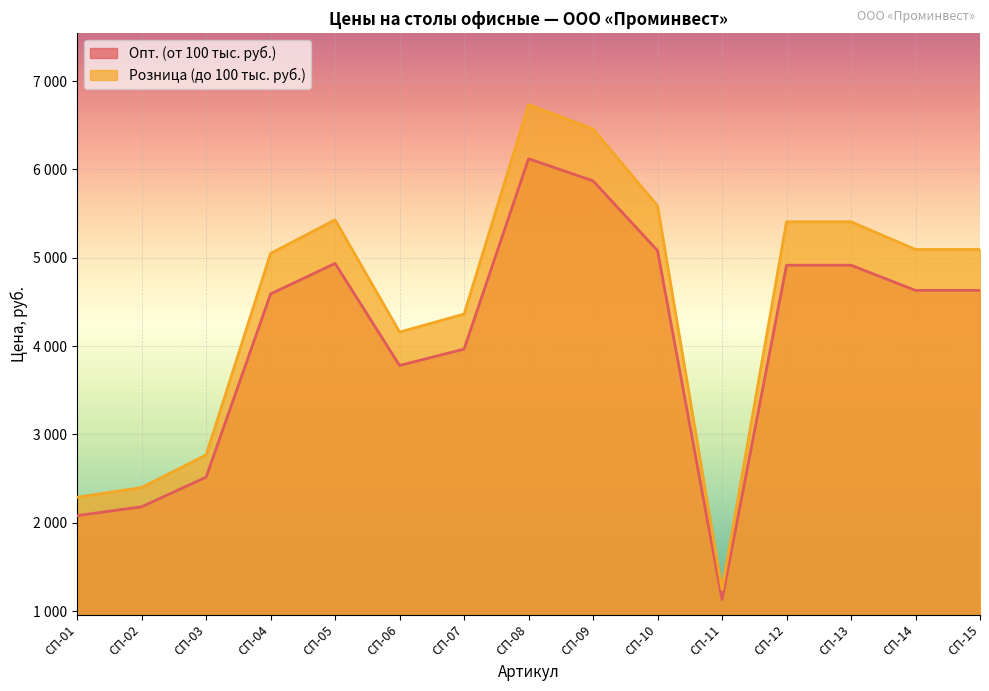

Reading right to left, list all the values displayed in this chart.

Опт. (от 100 тыс. руб.): 4630.0	4630.0	4915.0	4915.0	1130.0	5080.0	5870.0	6120.0	3965.0	3780.0	4935.0	4590.0	2515.0	2180.0	2080.0
Розница (до 100 тыс. руб.): 5093.0	5093.0	5406.5	5406.5	1243.0	5588.0	6457.0	6732.0	4361.5	4158.0	5428.5	5049.0	2766.5	2398.0	2288.0